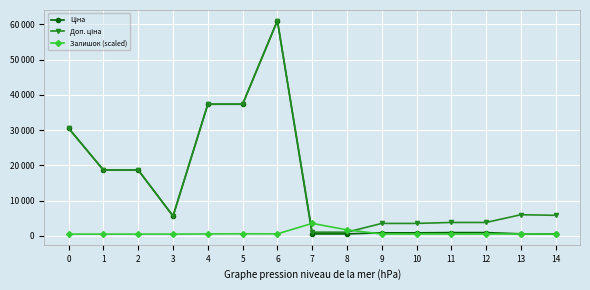

Rank the series at 5 from lowest to highest value.

Залишок (scaled), Ціна, Доп. ціна